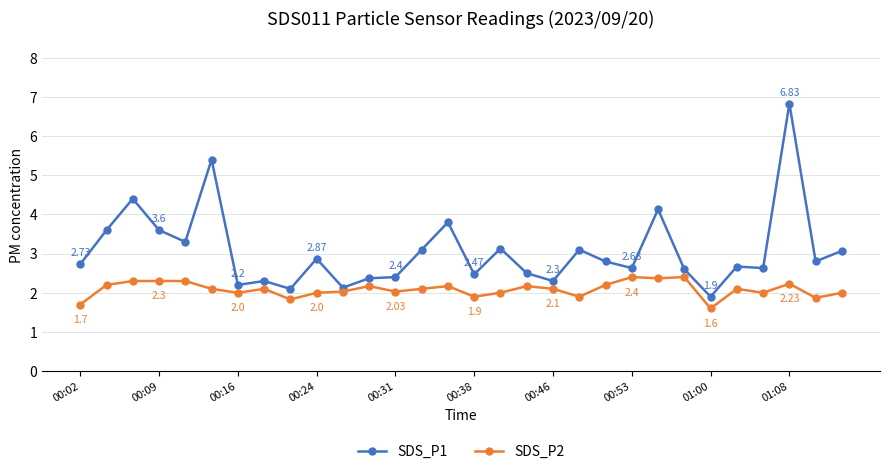

How many categories are shown in the chart?

30